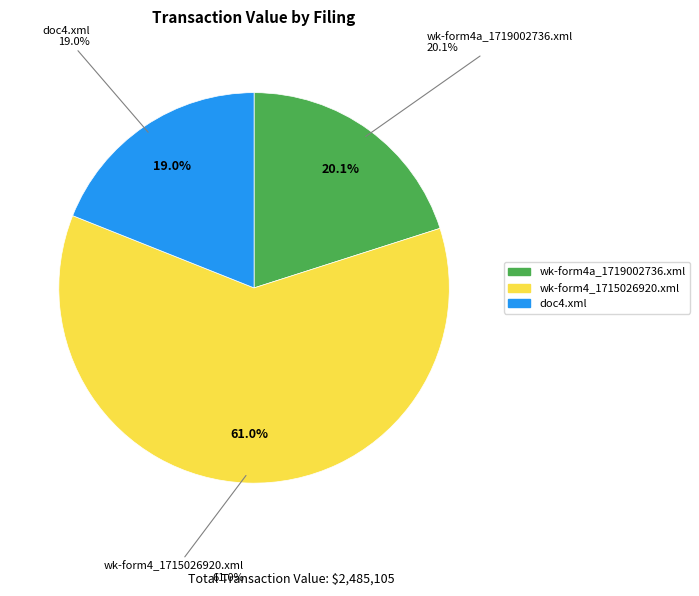

To the nearest percent, what is the difference between the doc4.xml and wk-form4_1715026920.xml slice percentages?

42%